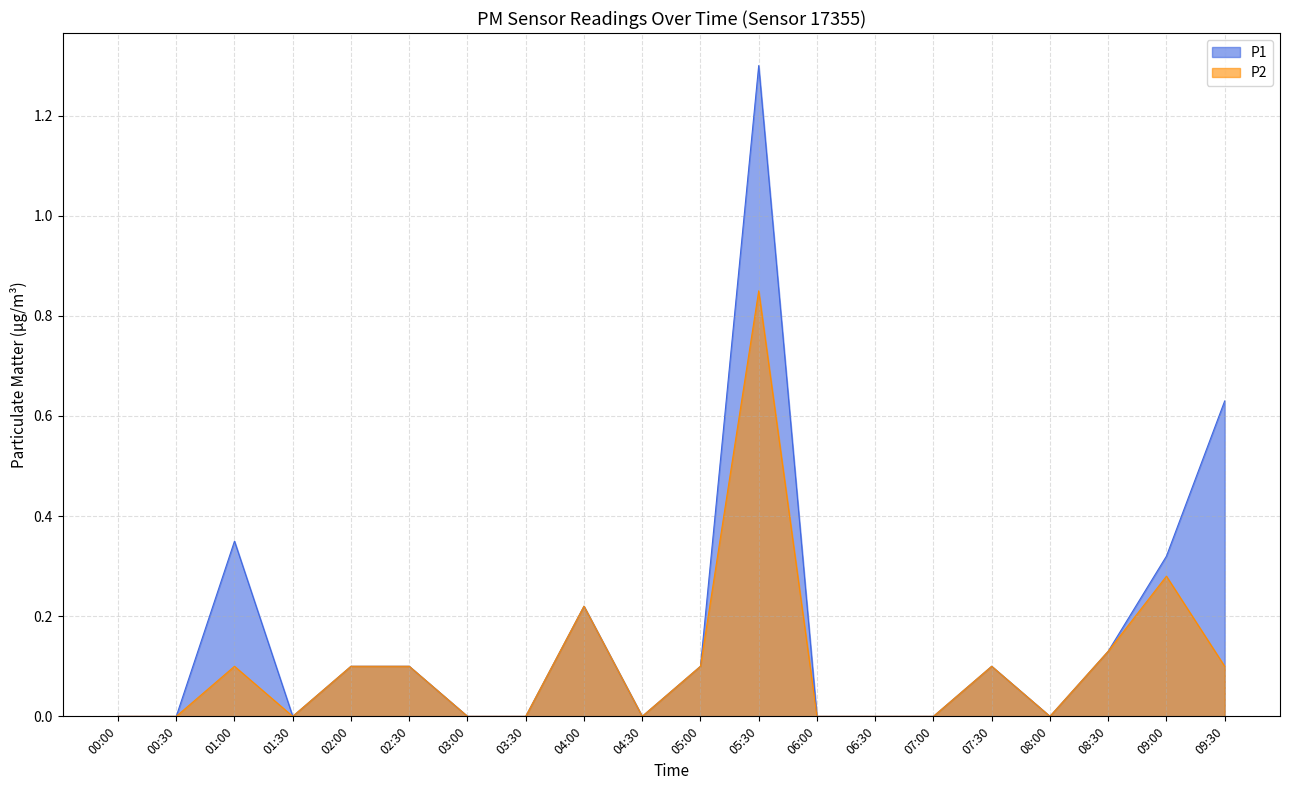

At which category does the chart reach its minimum across all series?

00:00